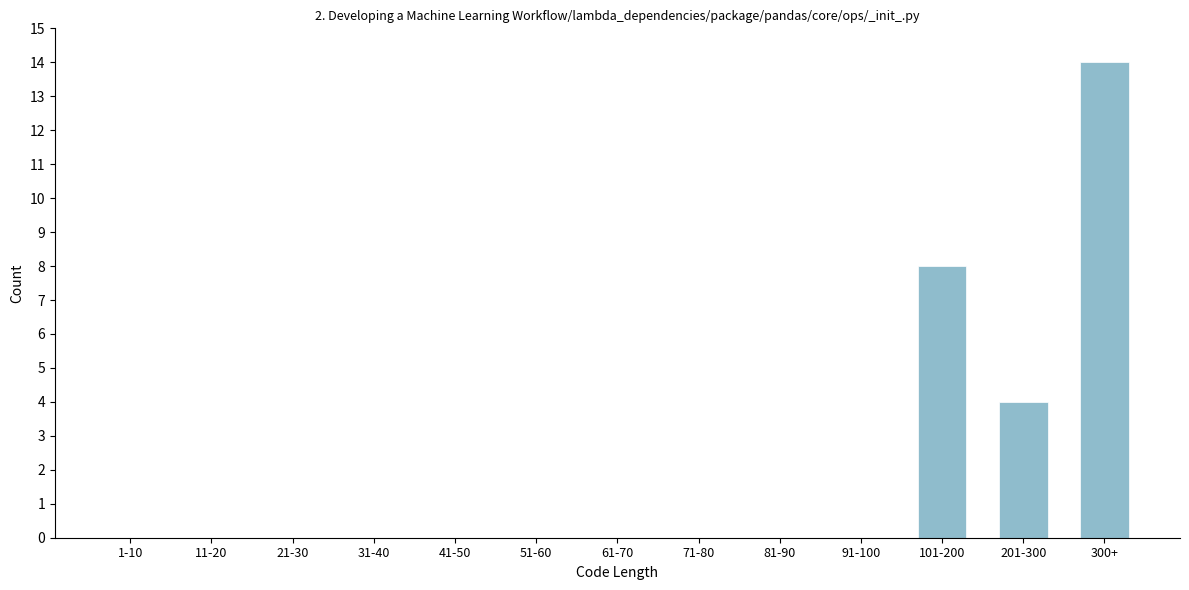

Reading left to right, extract all data points from this chart.

1-10=0	11-20=0	21-30=0	31-40=0	41-50=0	51-60=0	61-70=0	71-80=0	81-90=0	91-100=0	101-200=8	201-300=4	300+=14